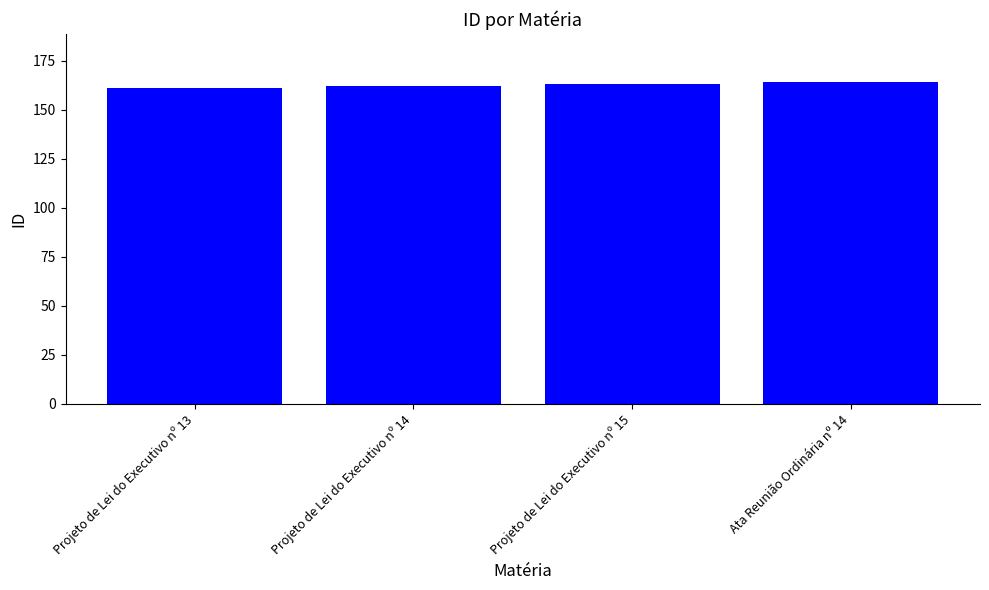

What is the sum of the values at Projeto de Lei do Executivo nº 14 and Projeto de Lei do Executivo nº 13?

323